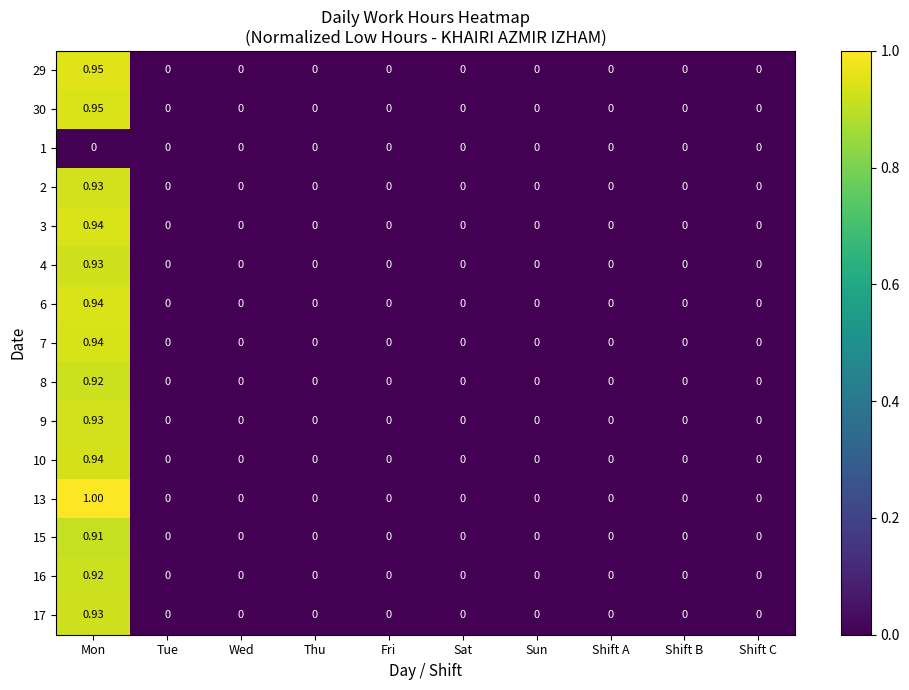

Is the value of 9 at Mon greater than the value of 15 at Sat?

Yes